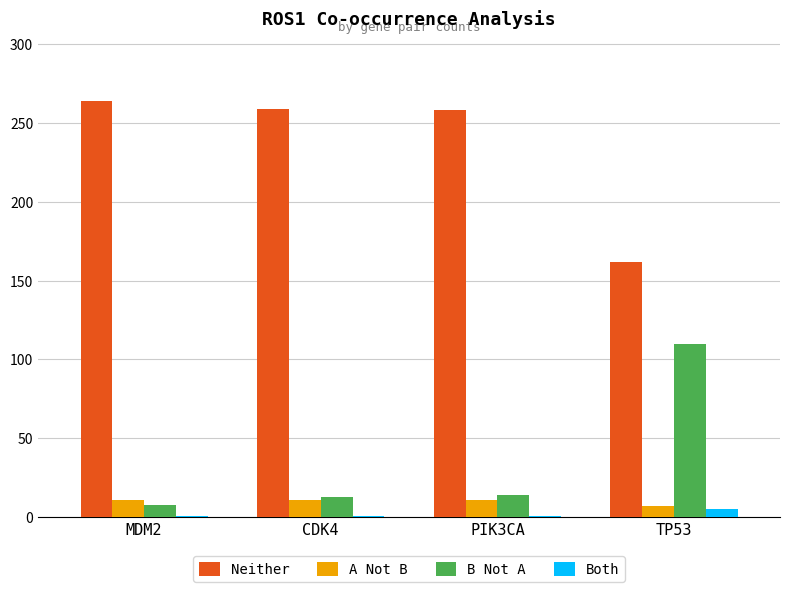

At how many categories does at least one series exceed 236?

3